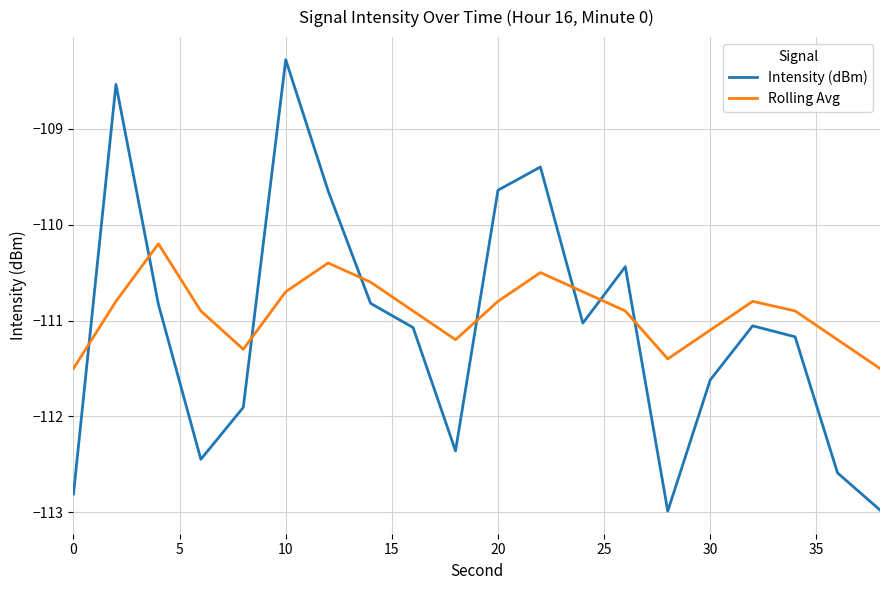

Reading left to right, extract all data points from this chart.

Intensity (dBm): -112.8	-108.5	-110.8	-112.4	-111.9	-108.3	-109.6	-110.8	-111.1	-112.4	-109.6	-109.4	-111.0	-110.4	-113.0	-111.6	-111.1	-111.2	-112.6	-113.0
Rolling Avg: -111.5	-110.8	-110.2	-110.9	-111.3	-110.7	-110.4	-110.6	-110.9	-111.2	-110.8	-110.5	-110.7	-110.9	-111.4	-111.1	-110.8	-110.9	-111.2	-111.5